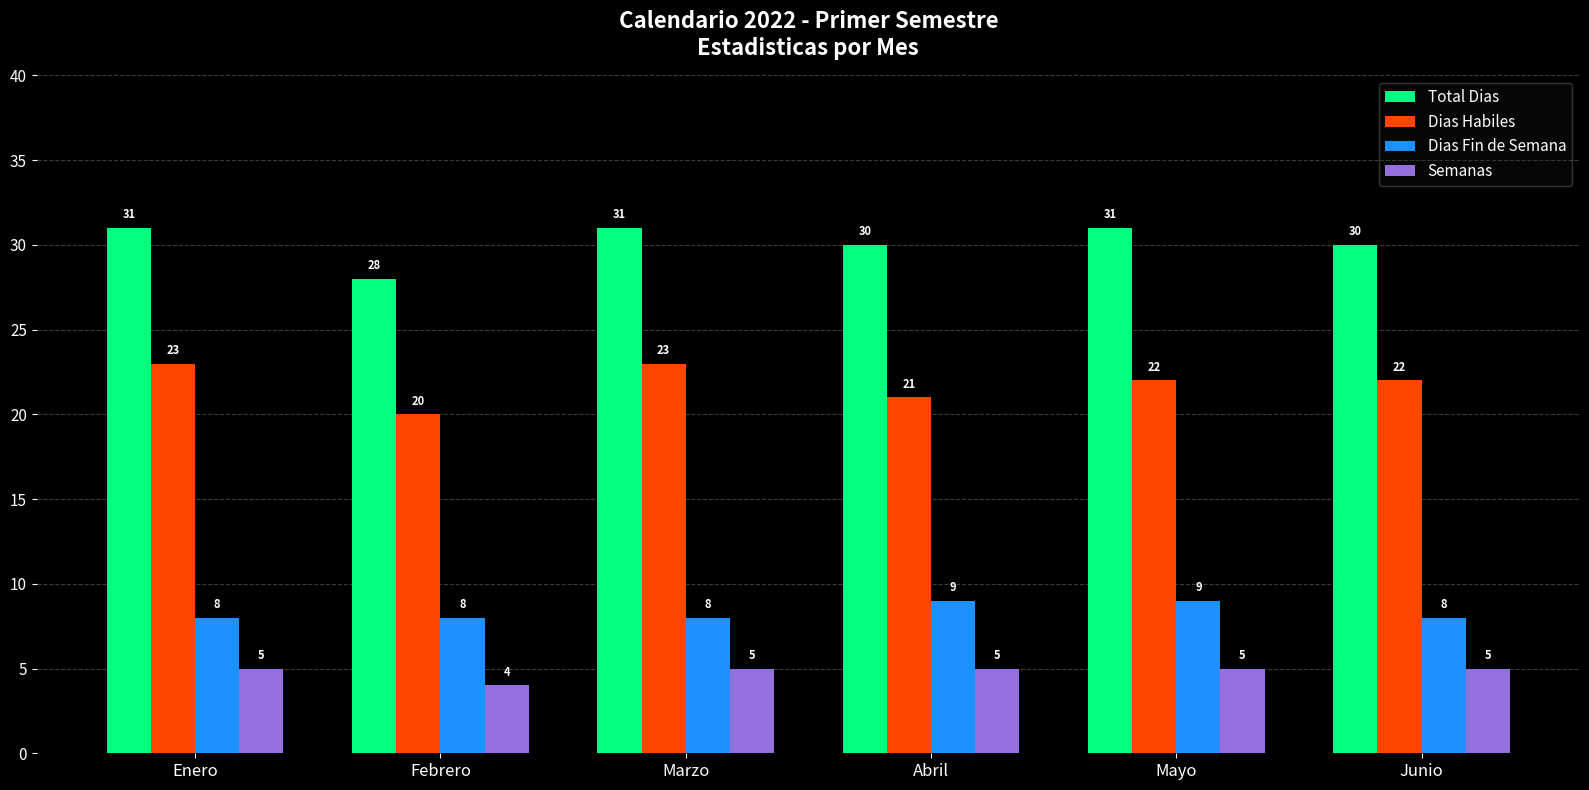

Rank the series by their maximum value, from lowest to highest.

Semanas, Dias Fin de Semana, Dias Habiles, Total Dias